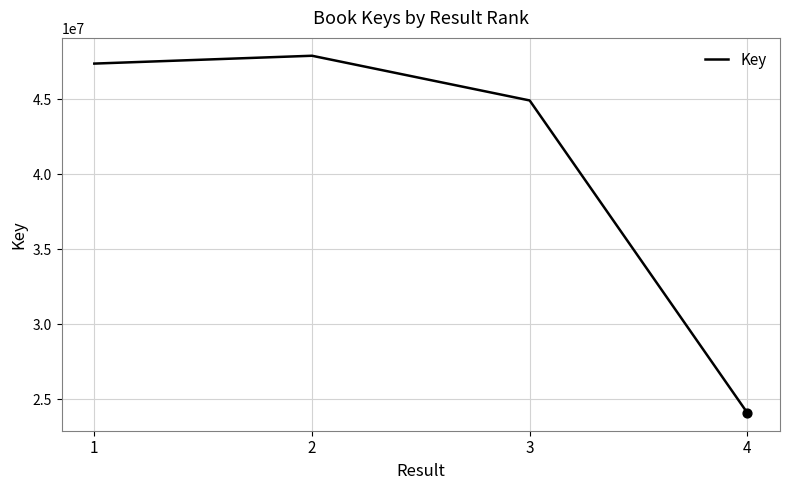

Approximately how many times larger is the value at 4 compared to 2?

0.5